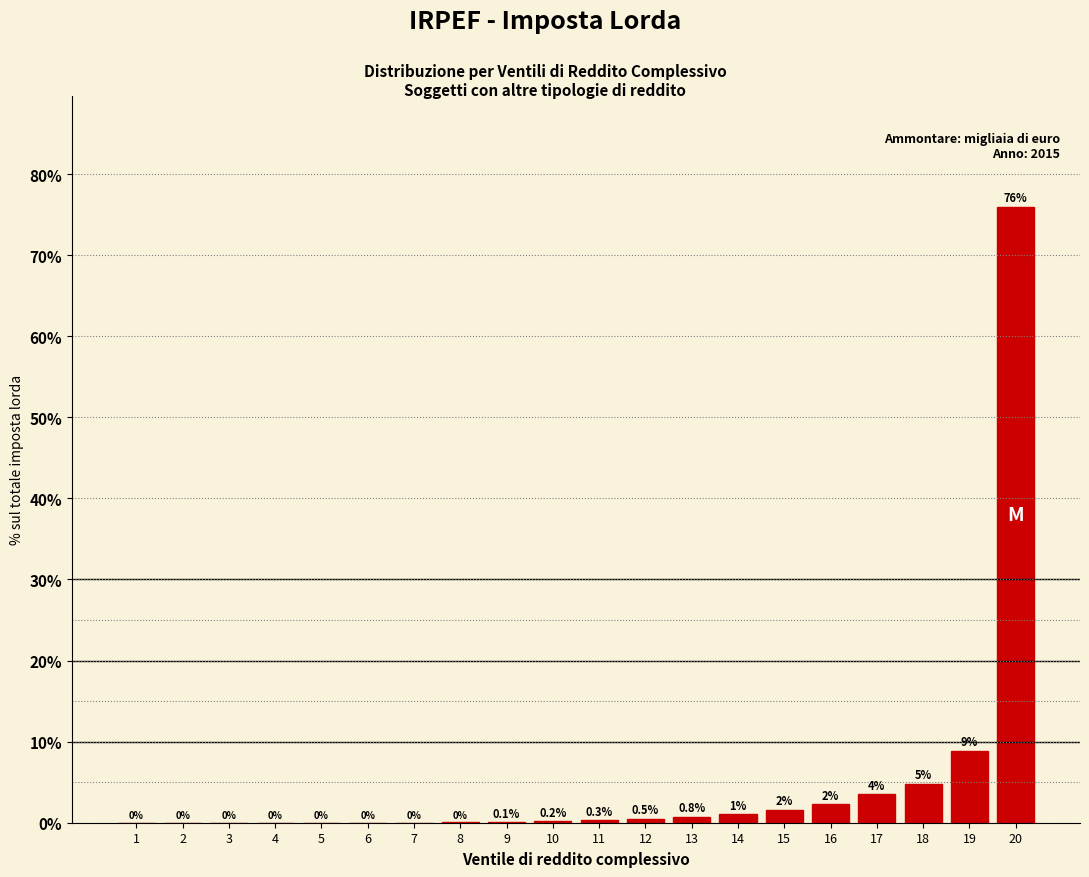

Which has a higher value, 8 or 16?

16